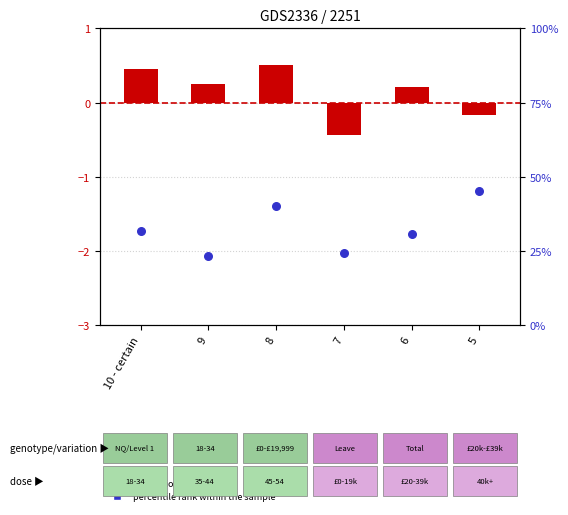

At how many categories does at least one series exceed 12?

6